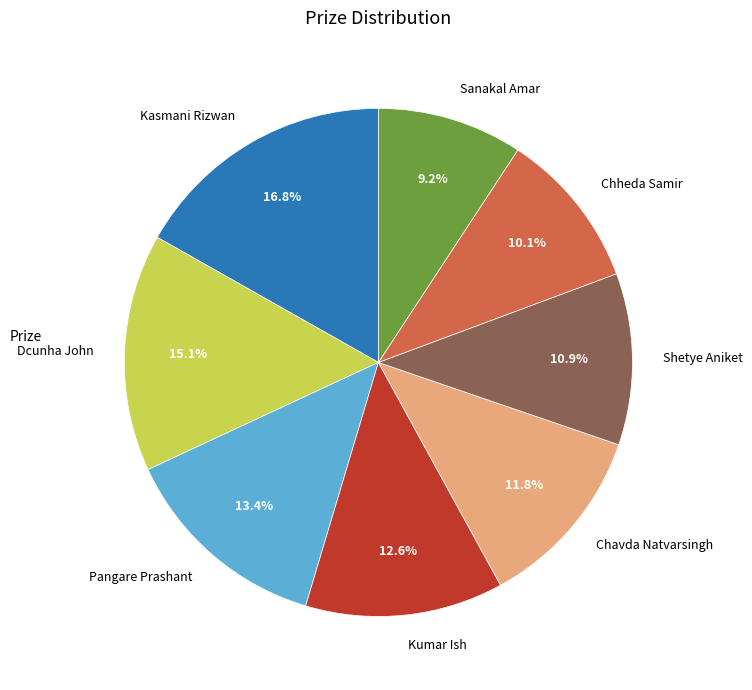

To the nearest percent, what is the average slice percentage?

12%